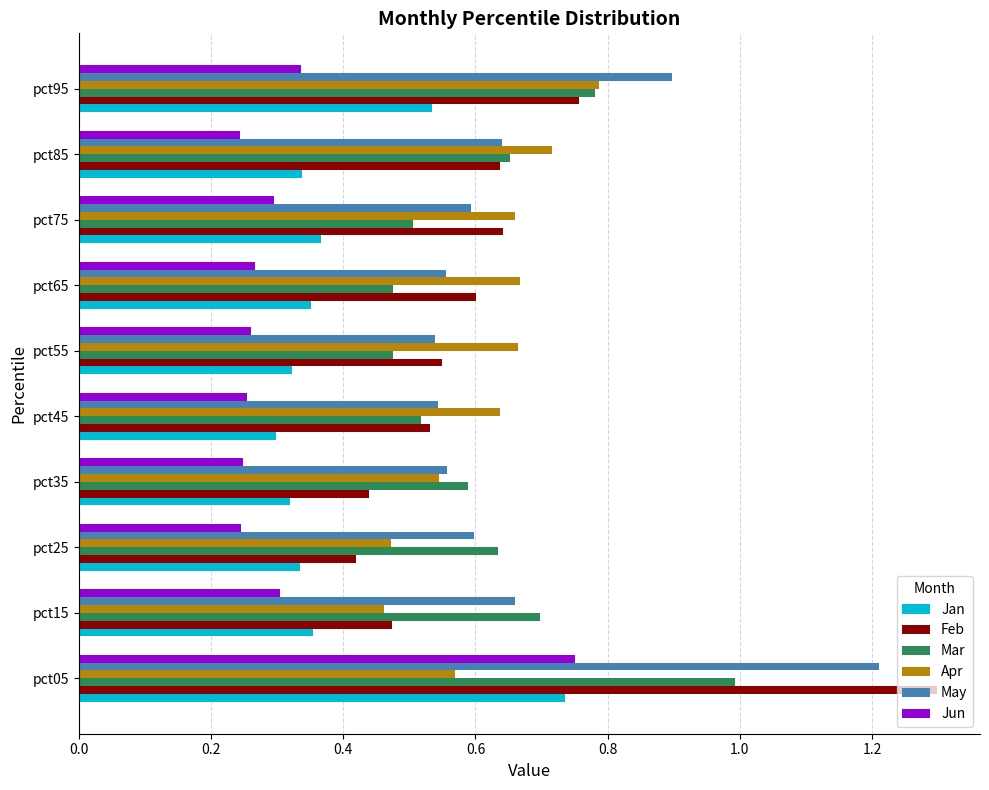

What is the total value across all series at pct25?

2.7